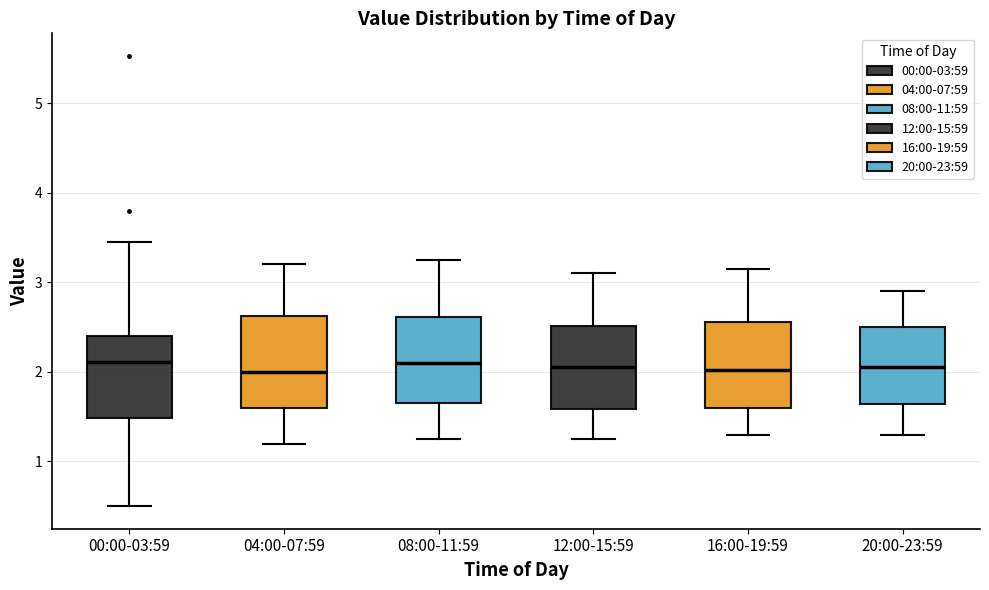

Reading left to right, transcribe this box plot: for each box, give where its median line is, the range the box spans, and where its two whiskers end, as read against the y-axis. The values are not printed on the chart, so give them approximately, as read against the axis.

00:00-03:59: median 2.1, box 1.5 to 2.4, whiskers 0.5 to 3.5
04:00-07:59: median 2.0, box 1.6 to 2.6, whiskers 1.2 to 3.2
08:00-11:59: median 2.1, box 1.7 to 2.6, whiskers 1.3 to 3.3
12:00-15:59: median 2.1, box 1.6 to 2.5, whiskers 1.3 to 3.1
16:00-19:59: median 2.0, box 1.6 to 2.6, whiskers 1.3 to 3.2
20:00-23:59: median 2.1, box 1.6 to 2.5, whiskers 1.3 to 2.9